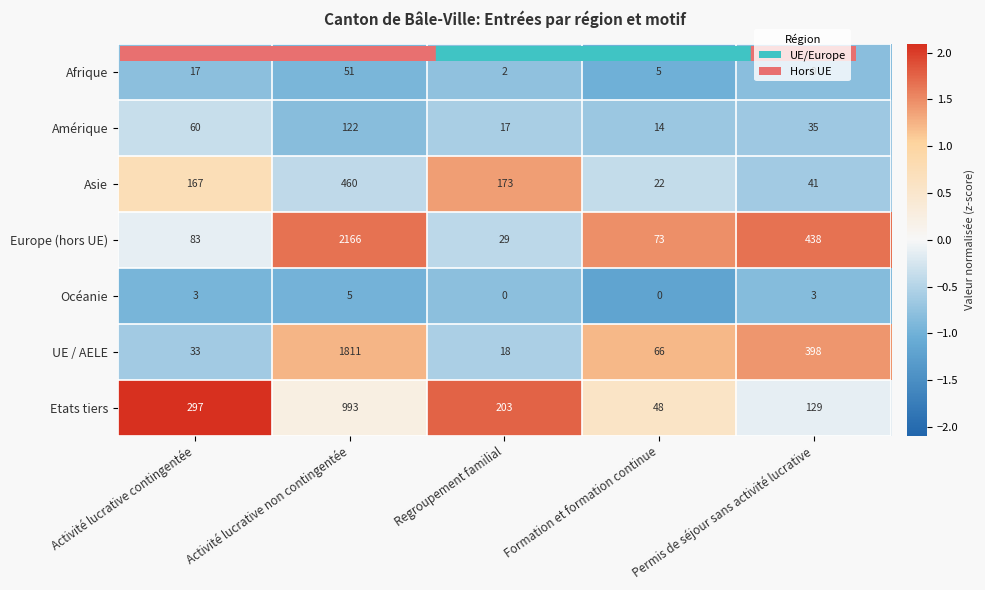

How many values in the Amérique series are below 35?

2